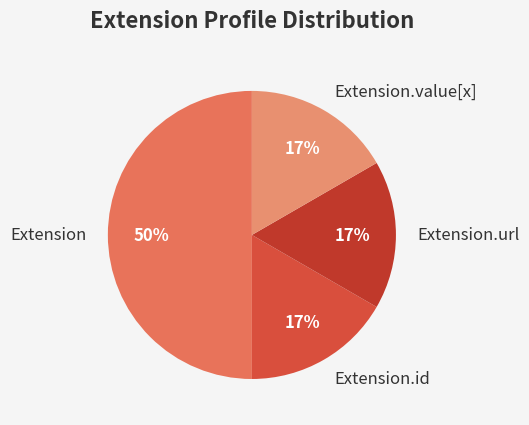

The Extension slice represents 11% of the pie. True or false?

False